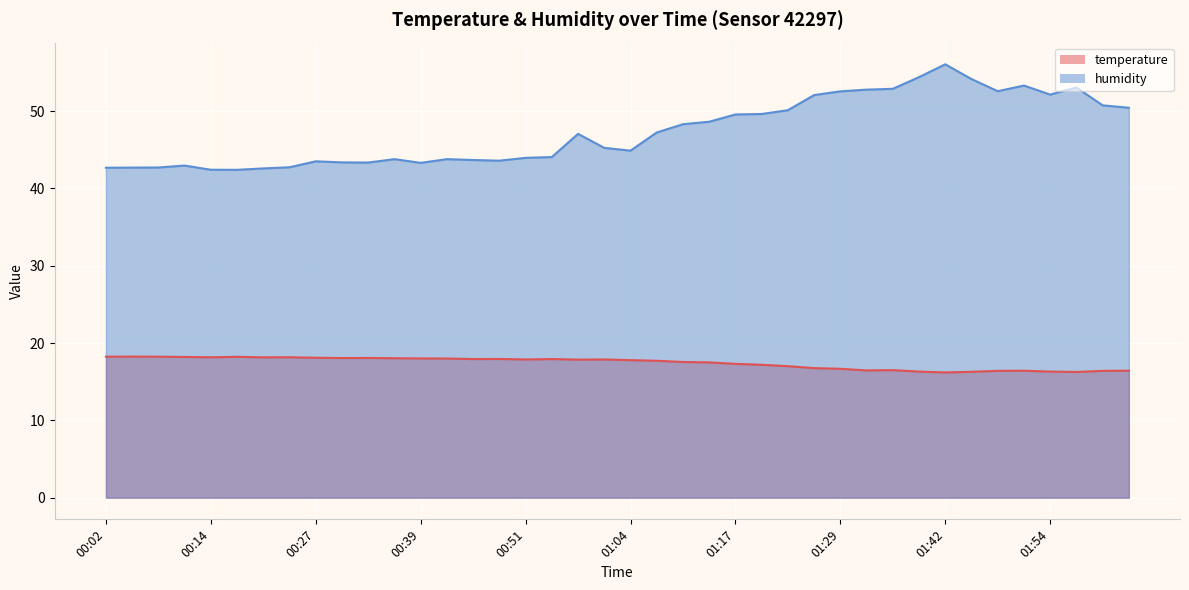

What is the difference between the humidity values at 00:30 and 00:27?

0.1